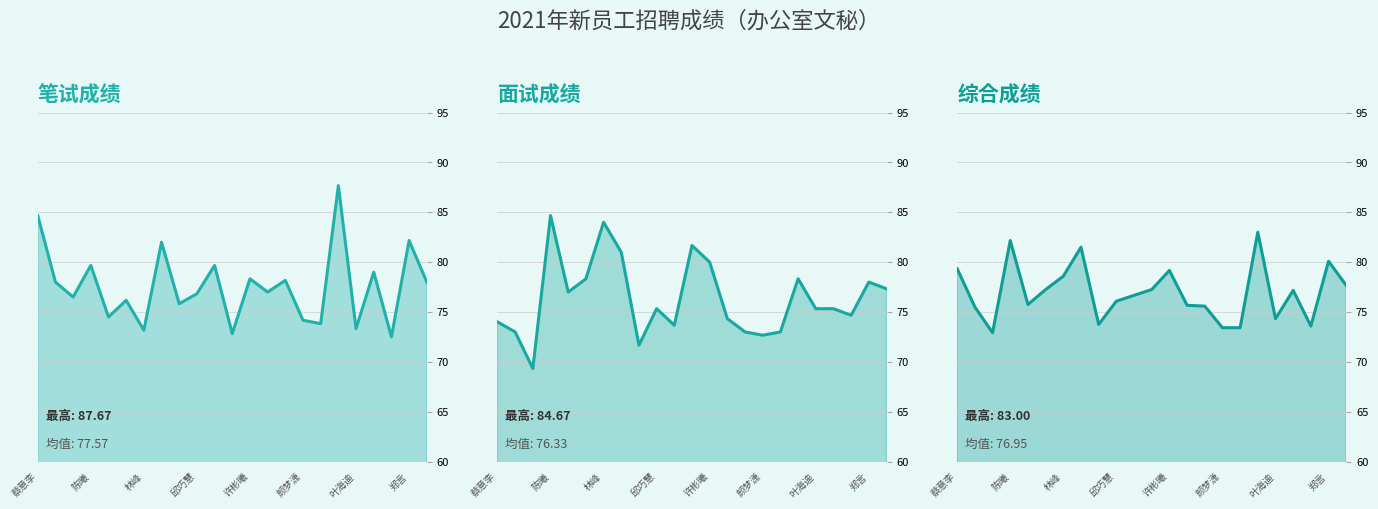

Which series ends up on top after the final intersection of 笔试成绩_line and 综合成绩_line?

笔试成绩_line